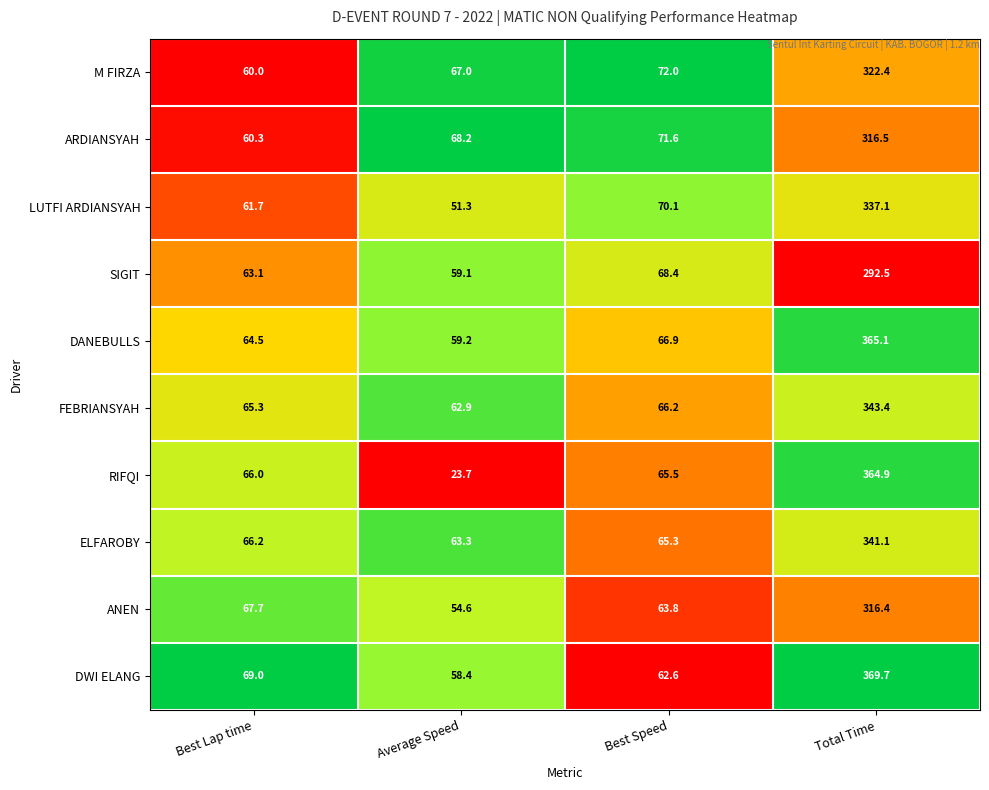

What is the total value across all series at Average Speed?

567.7